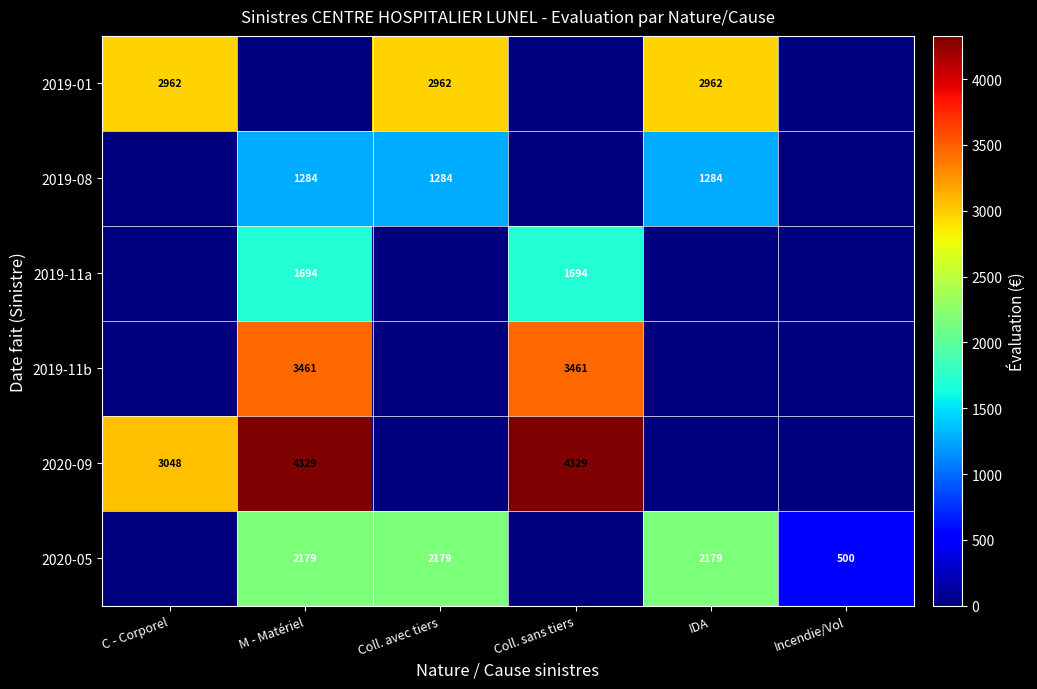

At how many categories does at least one series exceed 2306?

5